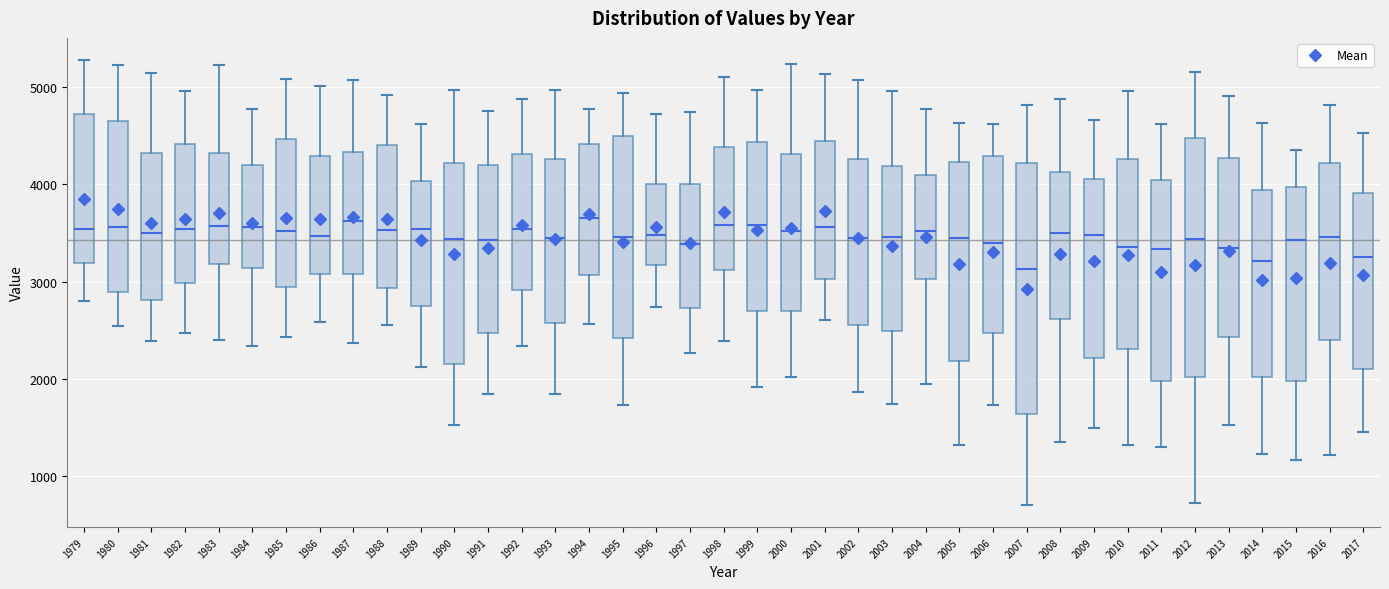

Reading left to right, read every box against the y-axis: the position of its median line, the range the box covers, and the ends of its whiskers. The values are not printed on the chart, so give them approximately, as read against the axis.

1979: median 3500, box 3200 to 4700, whiskers 2800 to 5300
1980: median 3600, box 2900 to 4700, whiskers 2500 to 5200
1981: median 3500, box 2800 to 4300, whiskers 2400 to 5100
1982: median 3500, box 3000 to 4400, whiskers 2500 to 5000
1983: median 3600, box 3200 to 4300, whiskers 2400 to 5200
1984: median 3600, box 3100 to 4200, whiskers 2300 to 4800
1985: median 3500, box 2900 to 4500, whiskers 2400 to 5100
1986: median 3500, box 3100 to 4300, whiskers 2600 to 5000
1987: median 3600, box 3100 to 4300, whiskers 2400 to 5100
1988: median 3500, box 2900 to 4400, whiskers 2600 to 4900
1989: median 3500, box 2700 to 4000, whiskers 2100 to 4600
1990: median 3400, box 2200 to 4200, whiskers 1500 to 5000
1991: median 3400, box 2500 to 4200, whiskers 1800 to 4800
1992: median 3500, box 2900 to 4300, whiskers 2300 to 4900
1993: median 3400, box 2600 to 4300, whiskers 1800 to 5000
1994: median 3700, box 3100 to 4400, whiskers 2600 to 4800
1995: median 3500, box 2400 to 4500, whiskers 1700 to 4900
1996: median 3500, box 3200 to 4000, whiskers 2700 to 4700
1997: median 3400, box 2700 to 4000, whiskers 2300 to 4700
1998: median 3600, box 3100 to 4400, whiskers 2400 to 5100
1999: median 3600, box 2700 to 4400, whiskers 1900 to 5000
2000: median 3500, box 2700 to 4300, whiskers 2000 to 5200
2001: median 3600, box 3000 to 4400, whiskers 2600 to 5100
2002: median 3500, box 2600 to 4300, whiskers 1900 to 5100
2003: median 3500, box 2500 to 4200, whiskers 1700 to 5000
2004: median 3500, box 3000 to 4100, whiskers 2000 to 4800
2005: median 3400, box 2200 to 4200, whiskers 1300 to 4600
2006: median 3400, box 2500 to 4300, whiskers 1700 to 4600
2007: median 3100, box 1600 to 4200, whiskers 700 to 4800
2008: median 3500, box 2600 to 4100, whiskers 1400 to 4900
2009: median 3500, box 2200 to 4100, whiskers 1500 to 4700
2010: median 3400, box 2300 to 4300, whiskers 1300 to 5000
2011: median 3300, box 2000 to 4000, whiskers 1300 to 4600
2012: median 3400, box 2000 to 4500, whiskers 700 to 5200
2013: median 3300, box 2400 to 4300, whiskers 1500 to 4900
2014: median 3200, box 2000 to 3900, whiskers 1200 to 4600
2015: median 3400, box 2000 to 4000, whiskers 1200 to 4400
2016: median 3500, box 2400 to 4200, whiskers 1200 to 4800
2017: median 3300, box 2100 to 3900, whiskers 1500 to 4500